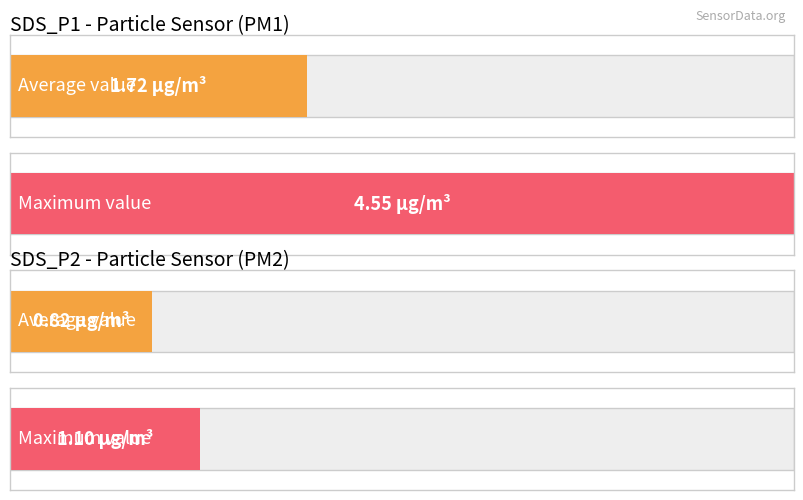

What is the minimum value shown in the chart?

0.6